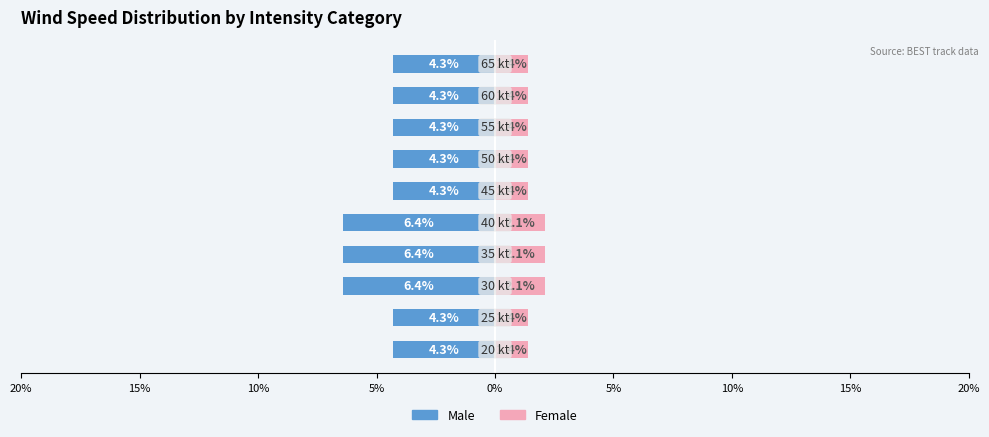

What are all the series names shown in the legend?

Male, Female